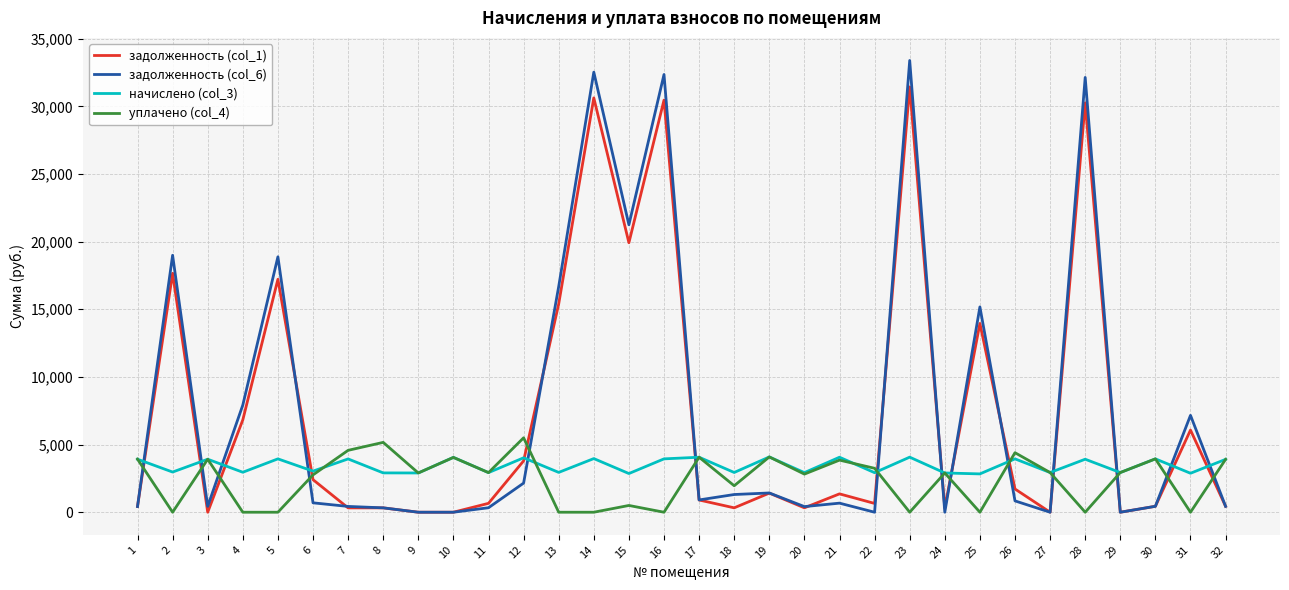

The value of задолженность (col_6) at 4 is 7920.8. True or false?

True